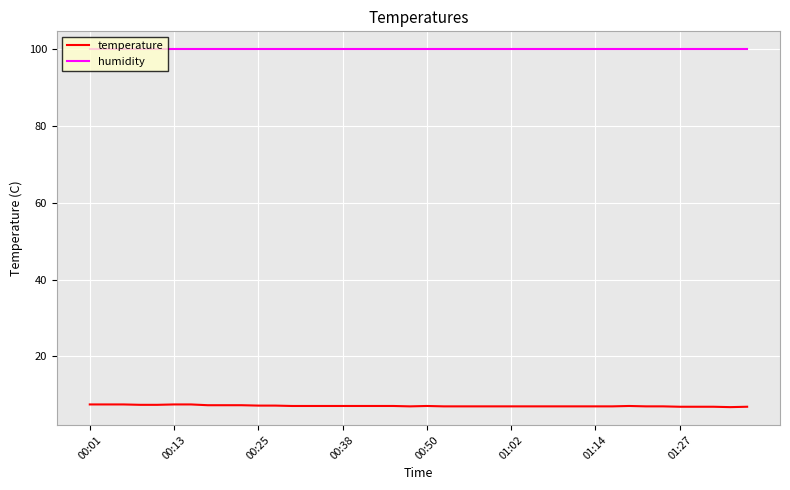

True or false: humidity and temperature cross at least once.

False